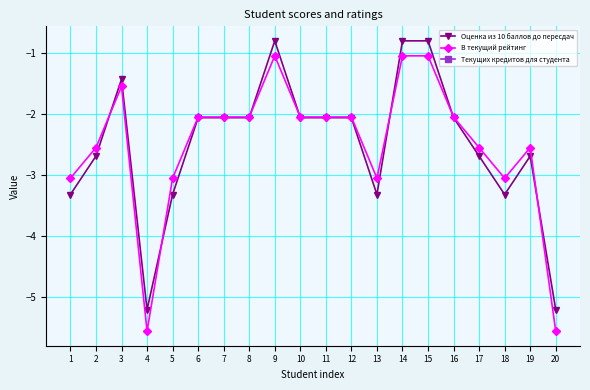

Which series has the widest spread of values?

В текущий рейтинг